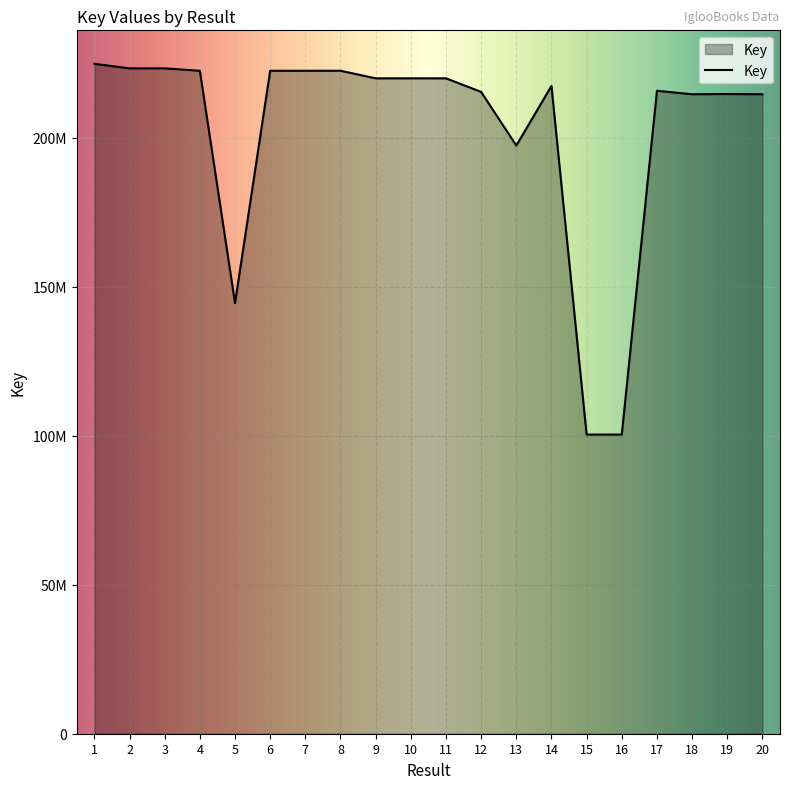

Does the chart have visible grid lines?

Yes